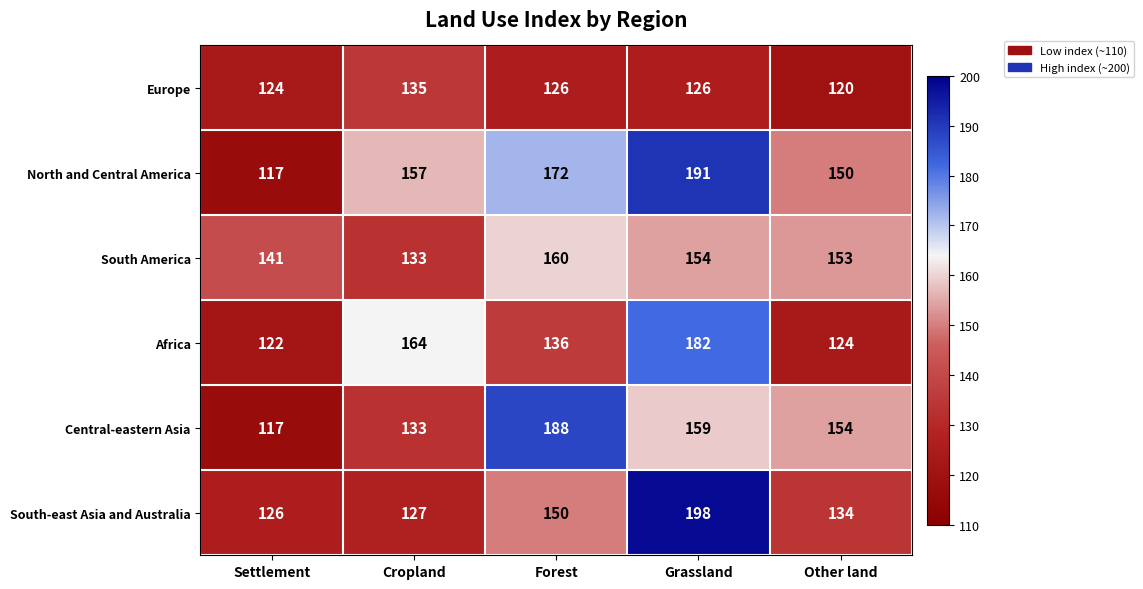

What is the minimum value for Central-eastern Asia?

117